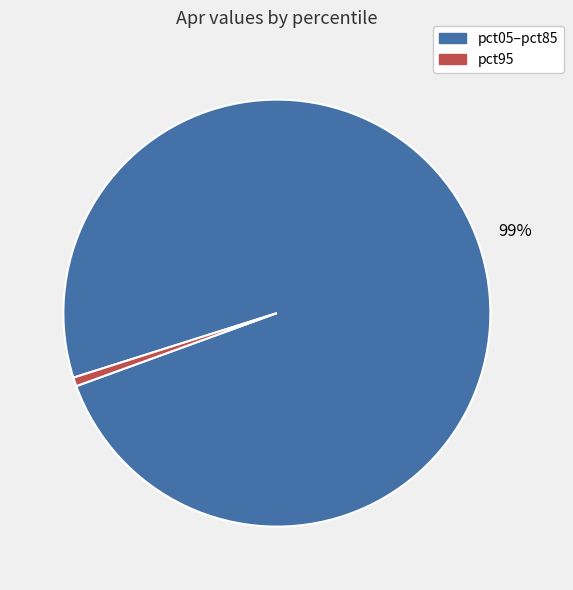

Is there a majority slice in this chart?

Yes